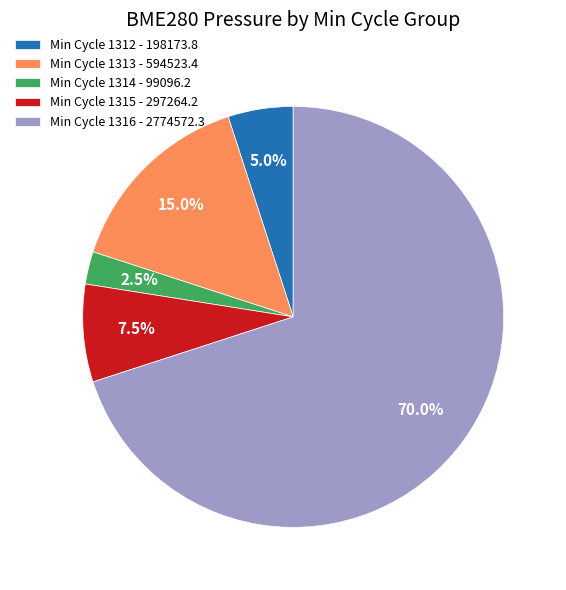

Is Min Cycle 1316 - 2774572.3 the majority of the pie?

Yes